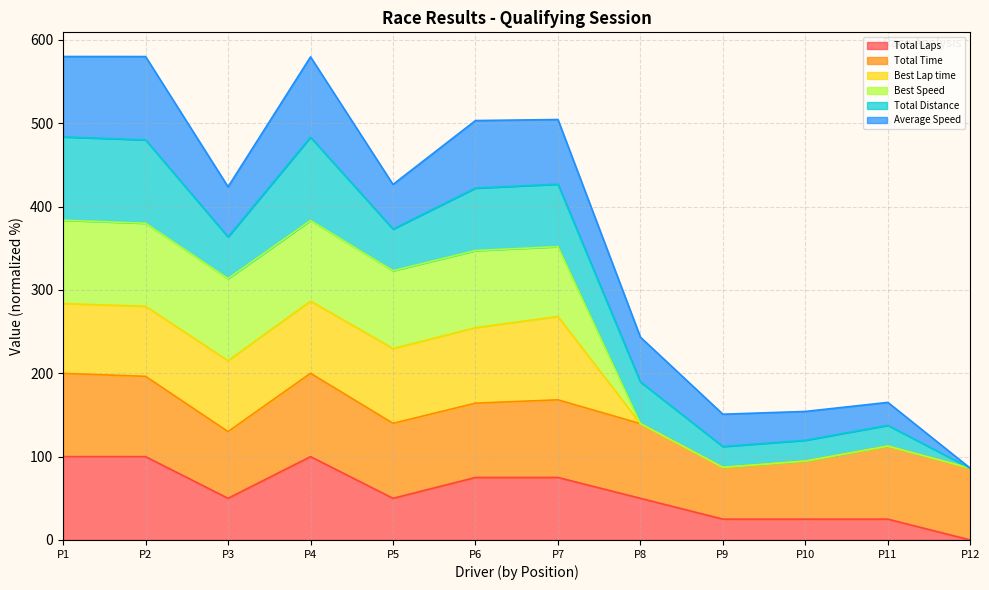

Does the chart display data point markers on the line(s)?

No